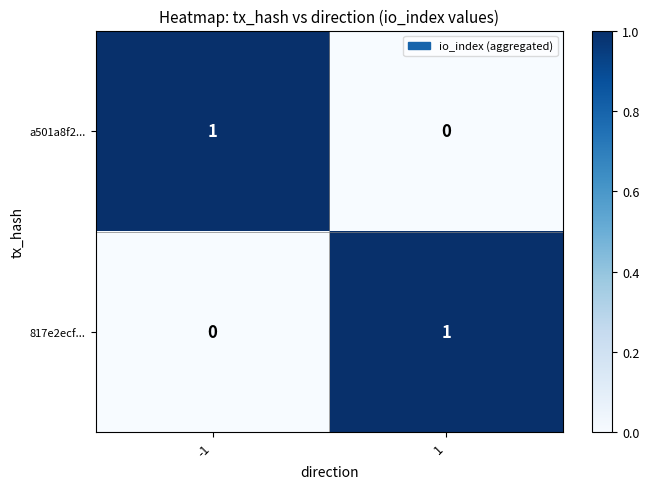

Is it true that 817e2ecf... equals 0 at -1?

True